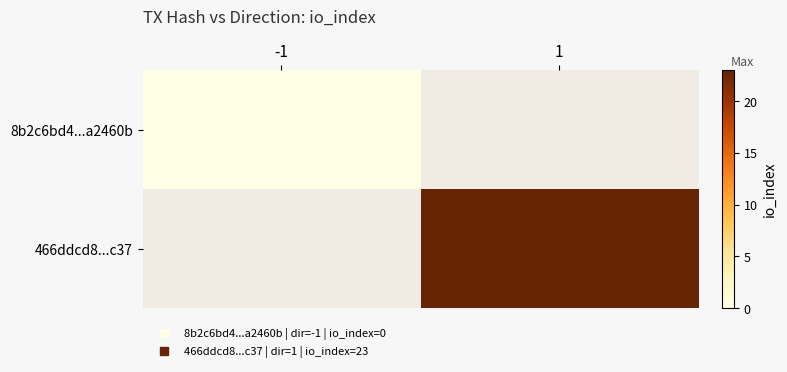

Count the number of categories in the chart.

2